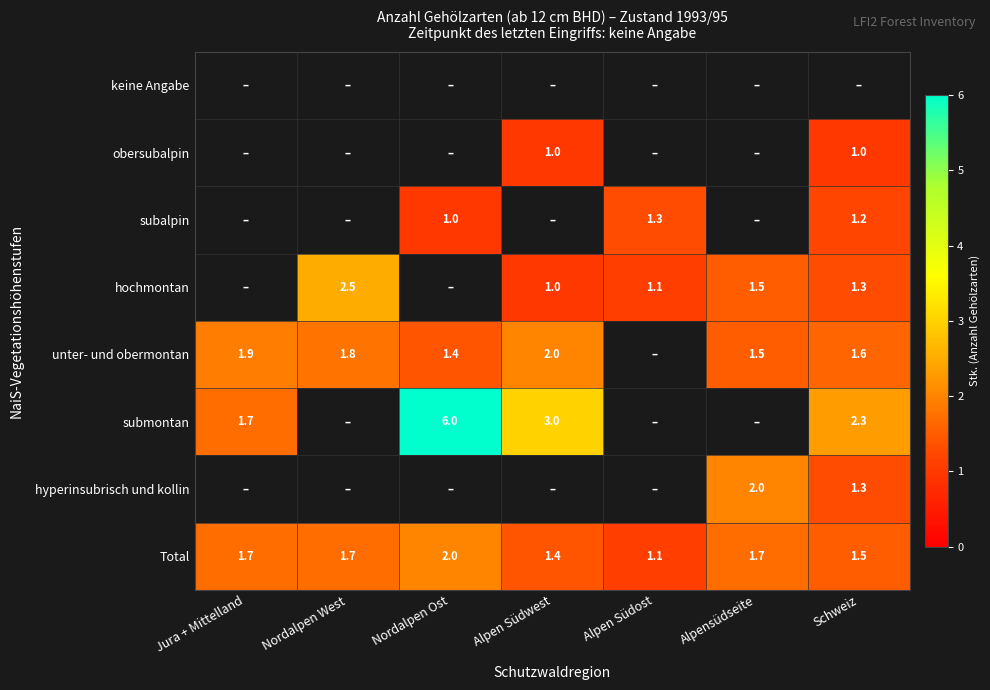

True or false: Total has a value of 2.5 at Schweiz.

False